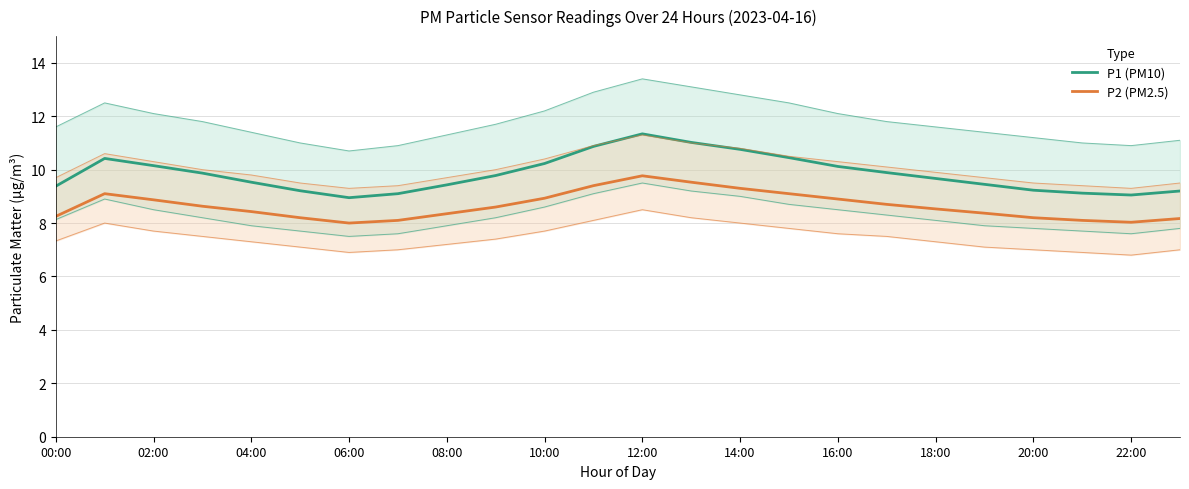

Which series has the largest range (max minus min)?

P1 (PM10)